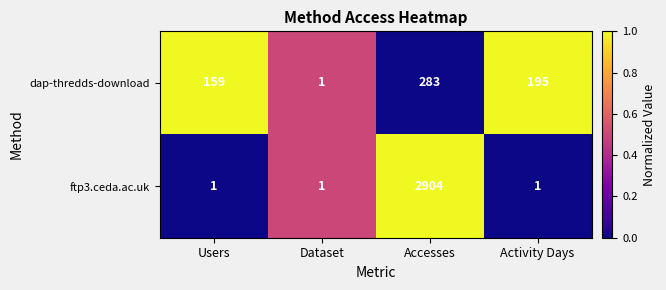

Which series has the largest range (max minus min)?

ftp3.ceda.ac.uk